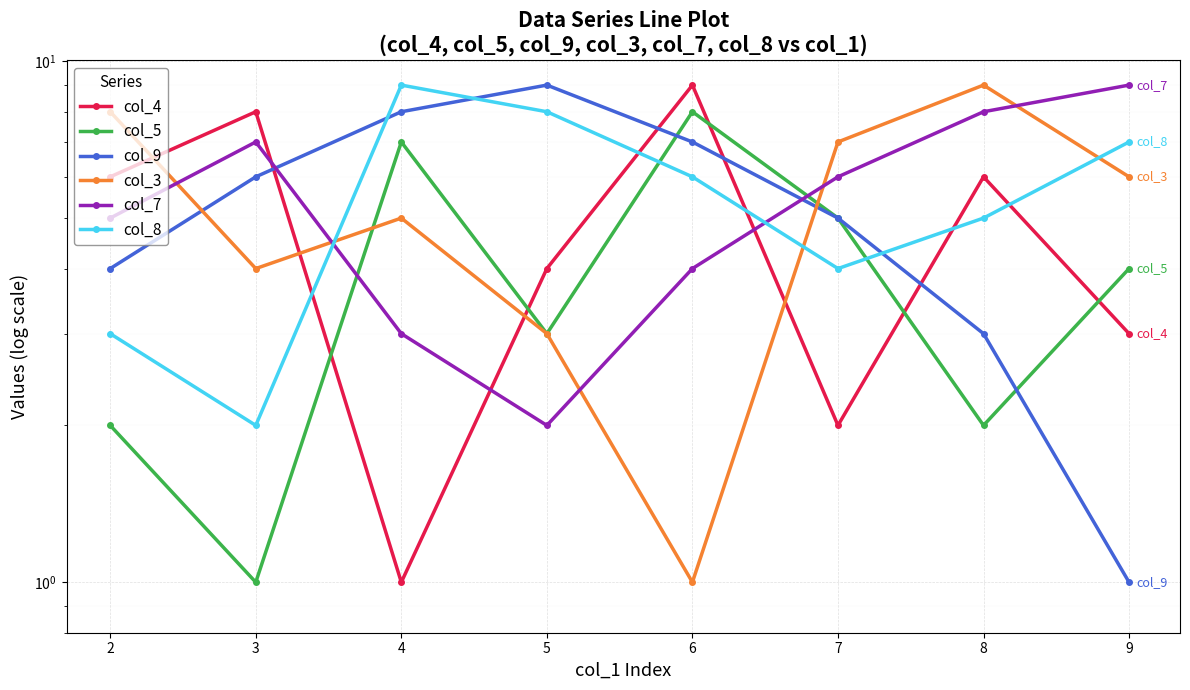

Where is col_5 nearest to the value 4?

9